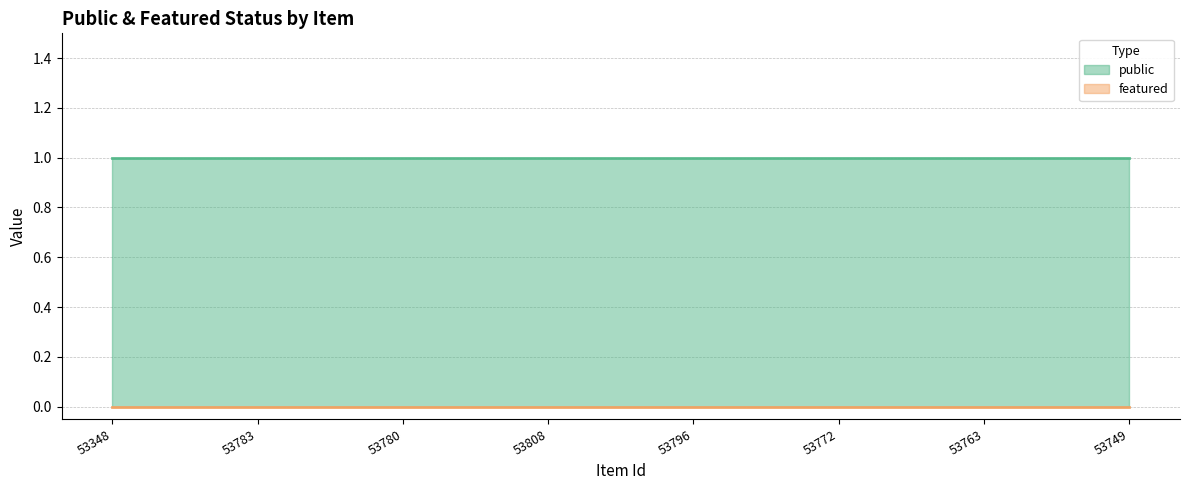

The public series shows 1 at 53783. True or false?

True